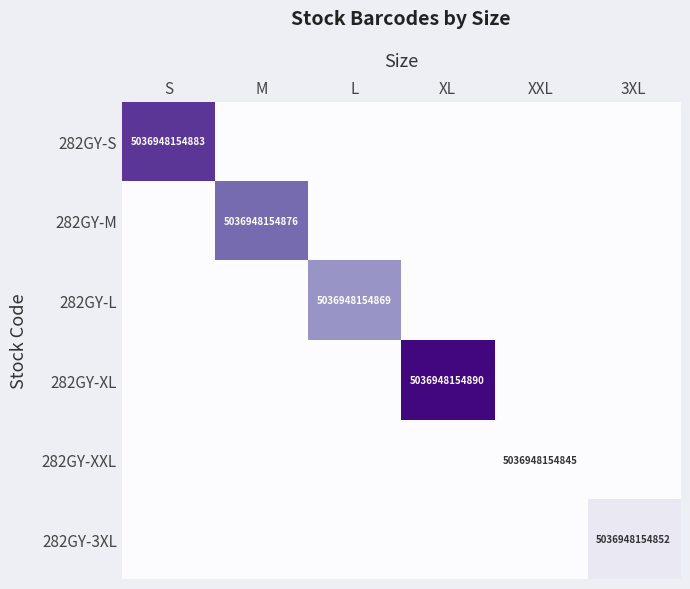

Is it true that 282GY-M equals 5036948154876 at M?

True